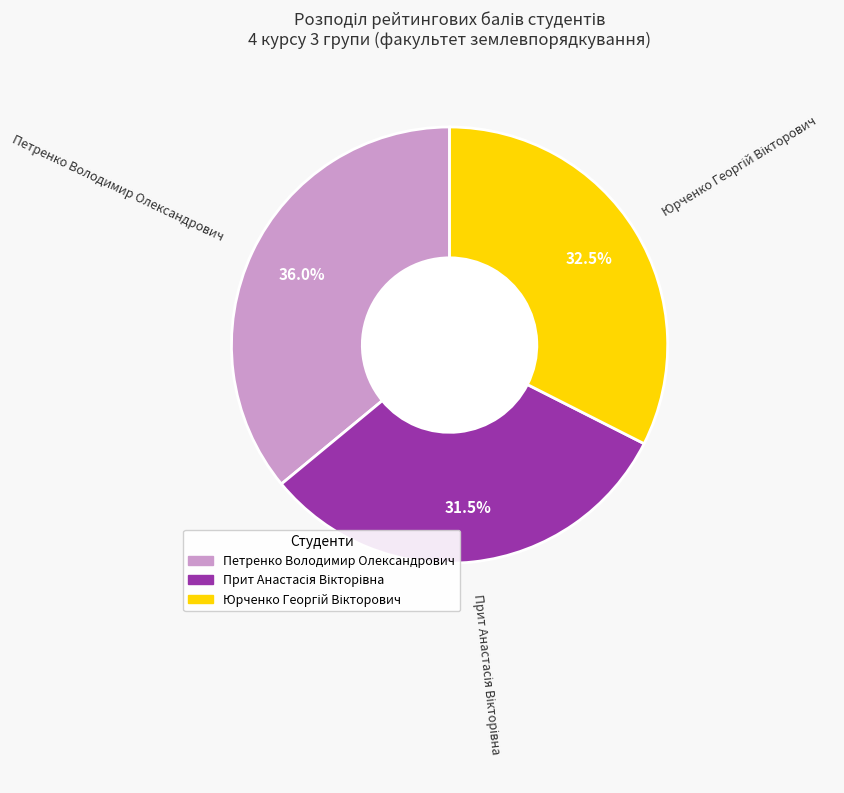

Which category has the biggest portion of the pie?

Петренко Володимир Олександрович